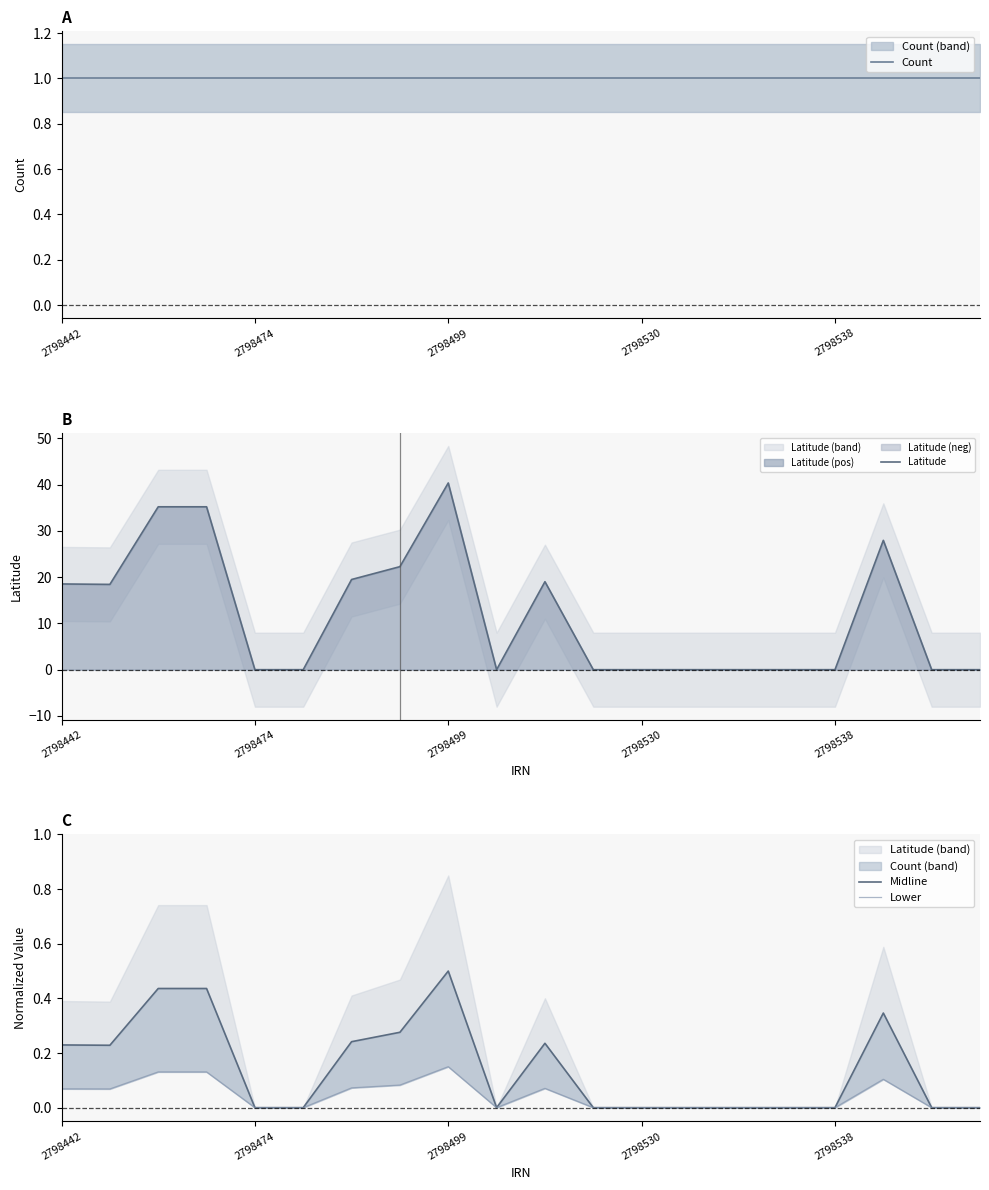

Is the value of Midline at 17 greater than the value of Latitude at 11?

Yes